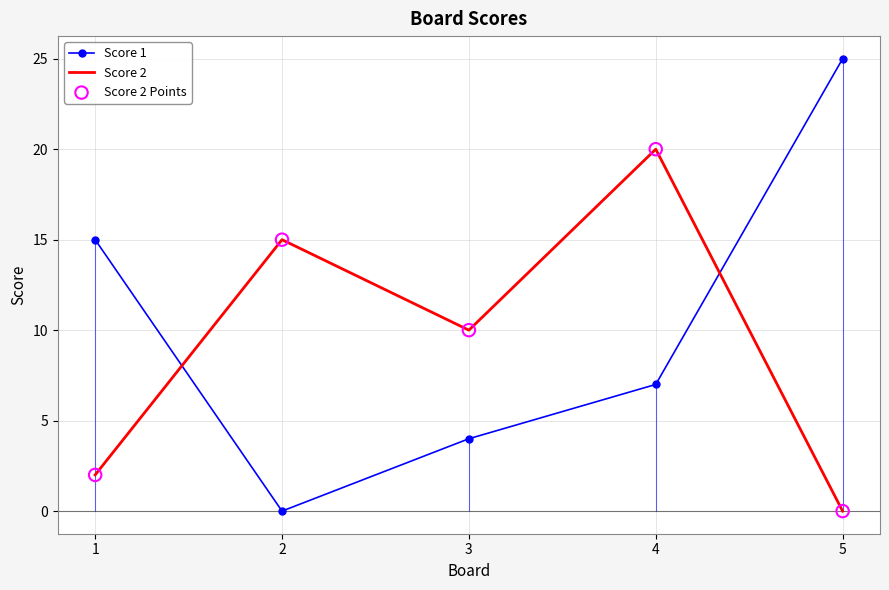

At how many categories does at least one series exceed 0?

5